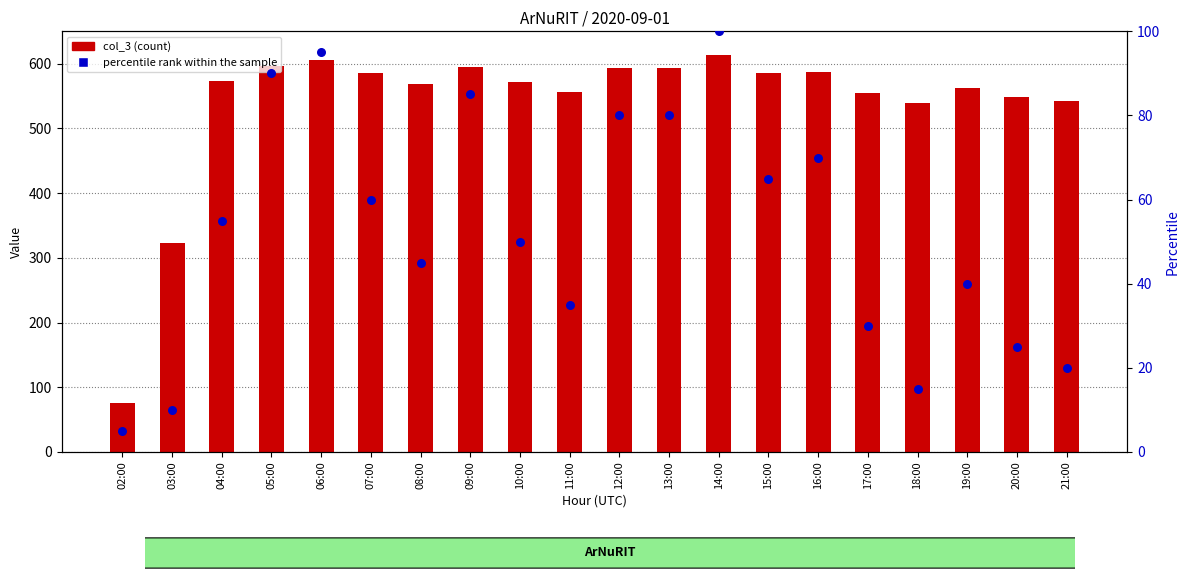

At which category is the sum across all series the highest?

14:00